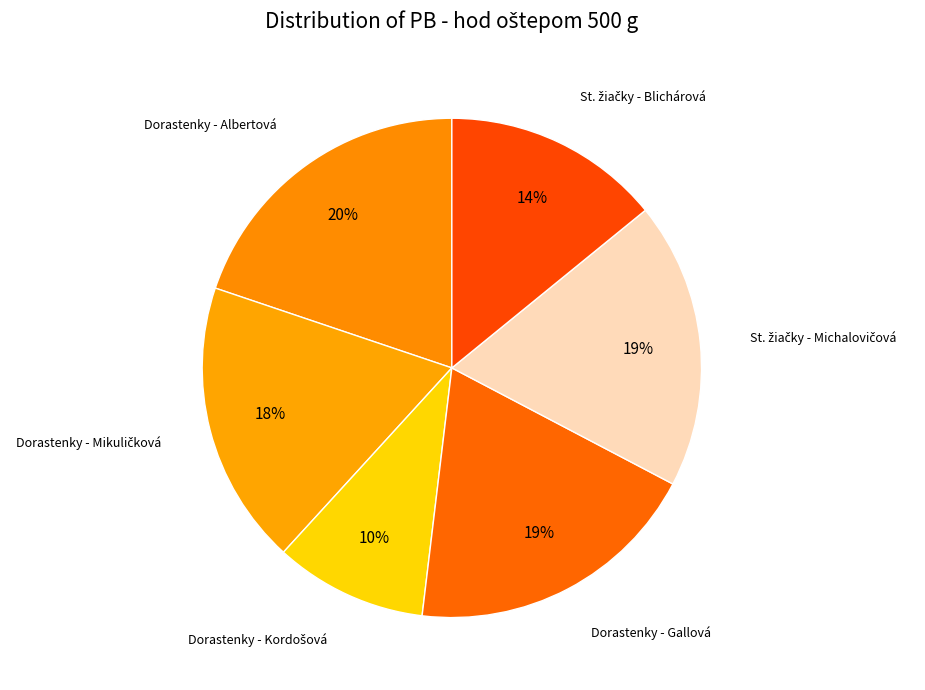

How many slices are in this pie chart?

6